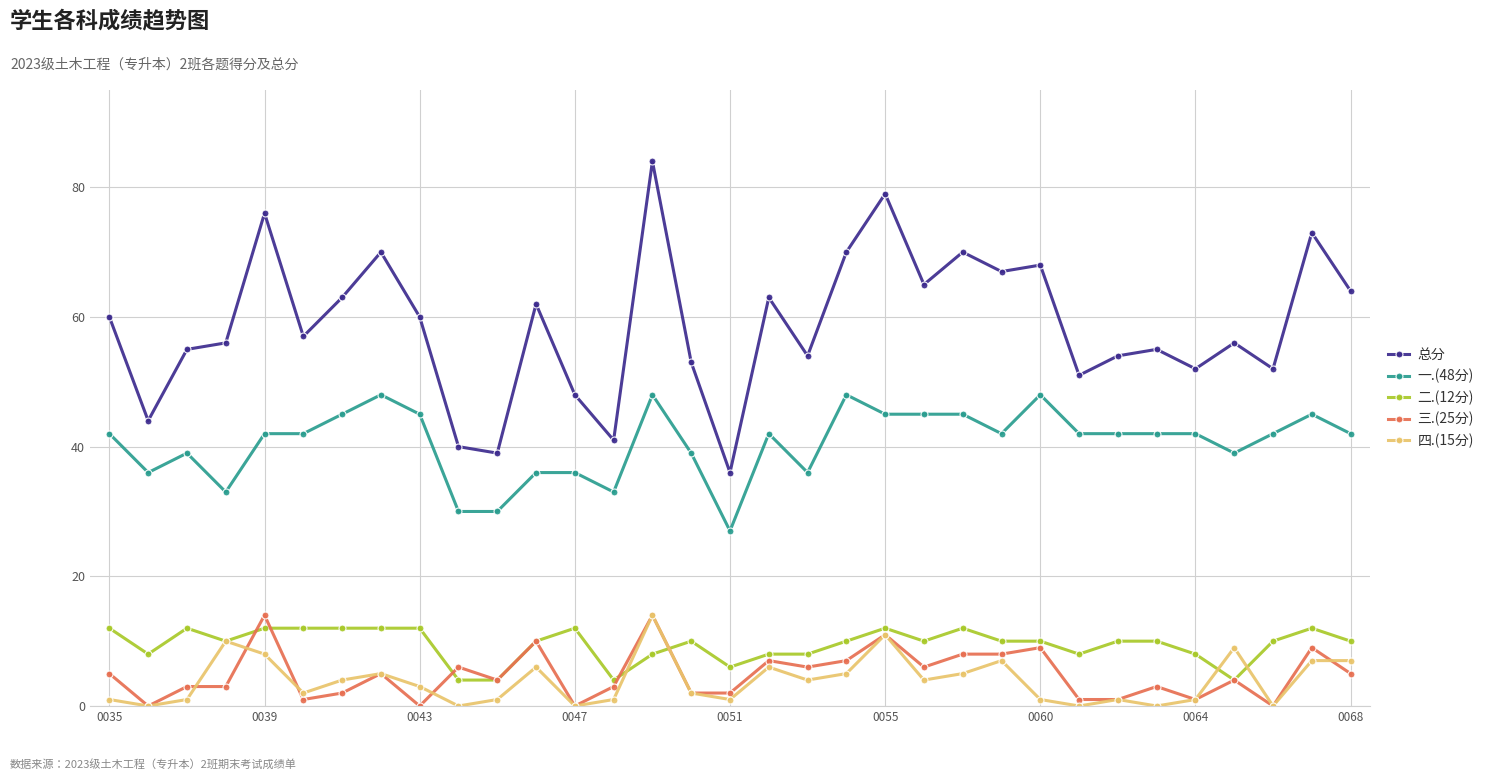

What is the maximum value shown in the chart?

84